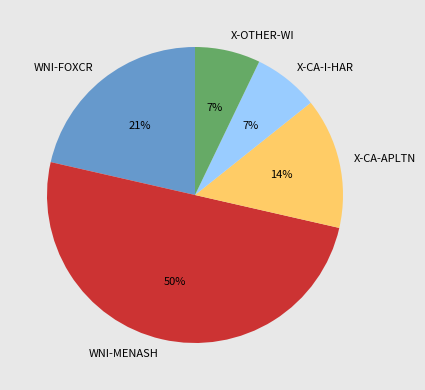

Does WNI-FOXCR account for over 50% of the chart?

No